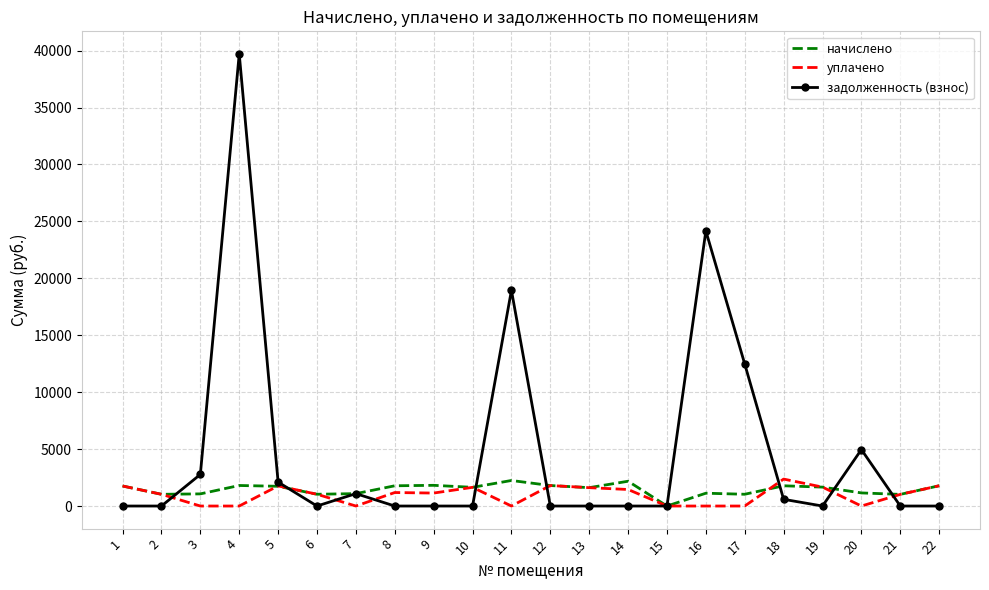

True or false: начислено has more than 2 points higher than both neighbors.

True